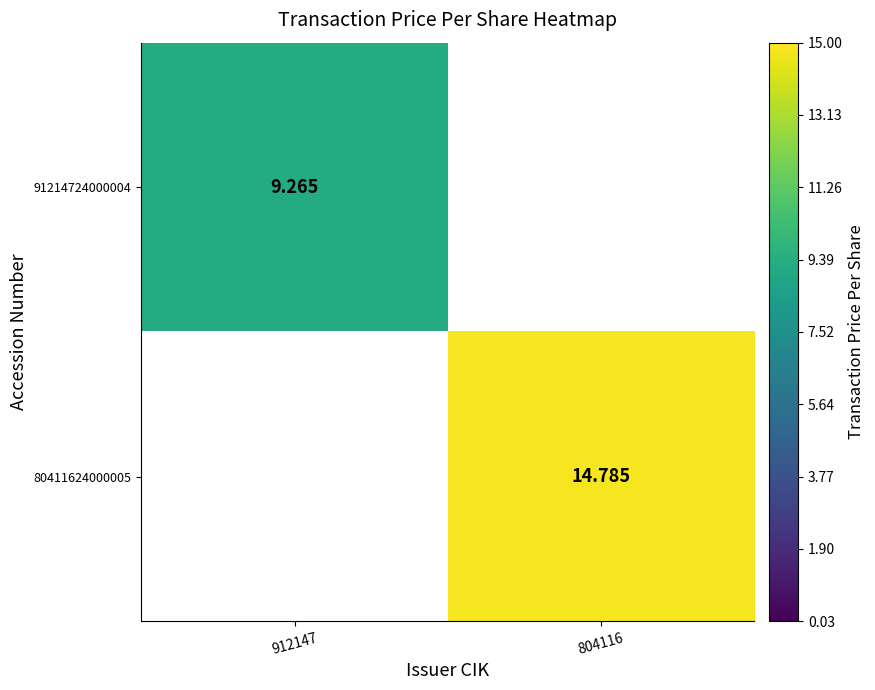

Is the value of 91214724000004 at 912147 greater than the value of 80411624000005 at 804116?

No